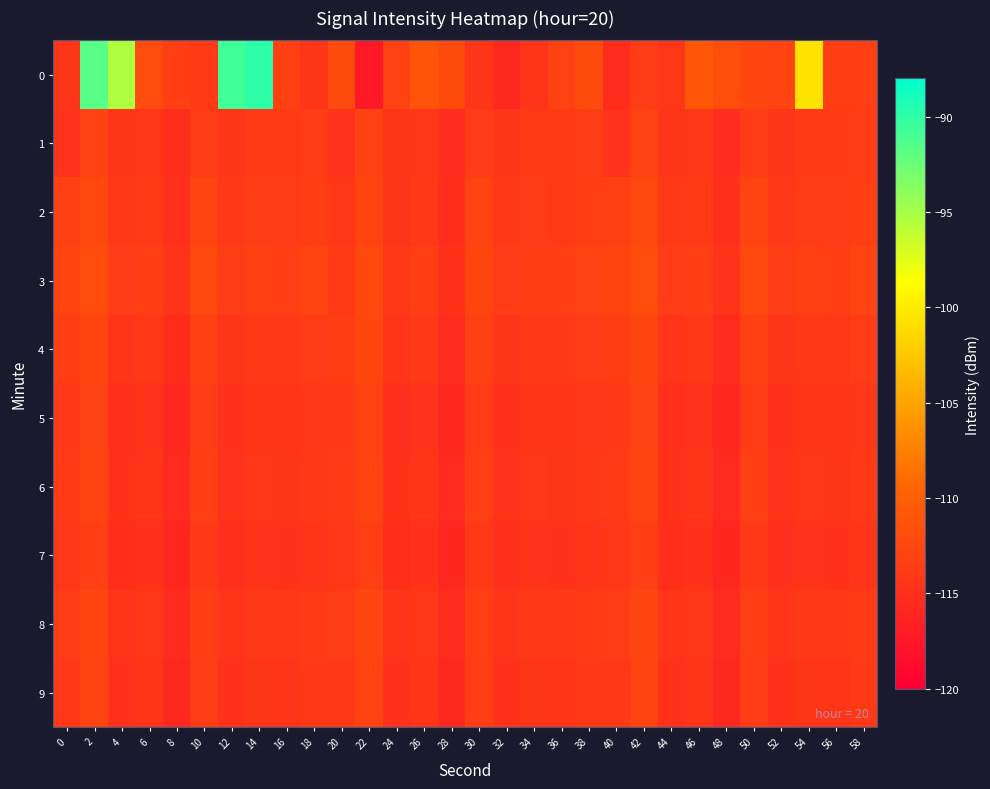

List the series in order of their peak value, highest first.

0, 3, 2, 4, 8, 6, 9, 1, 5, 7